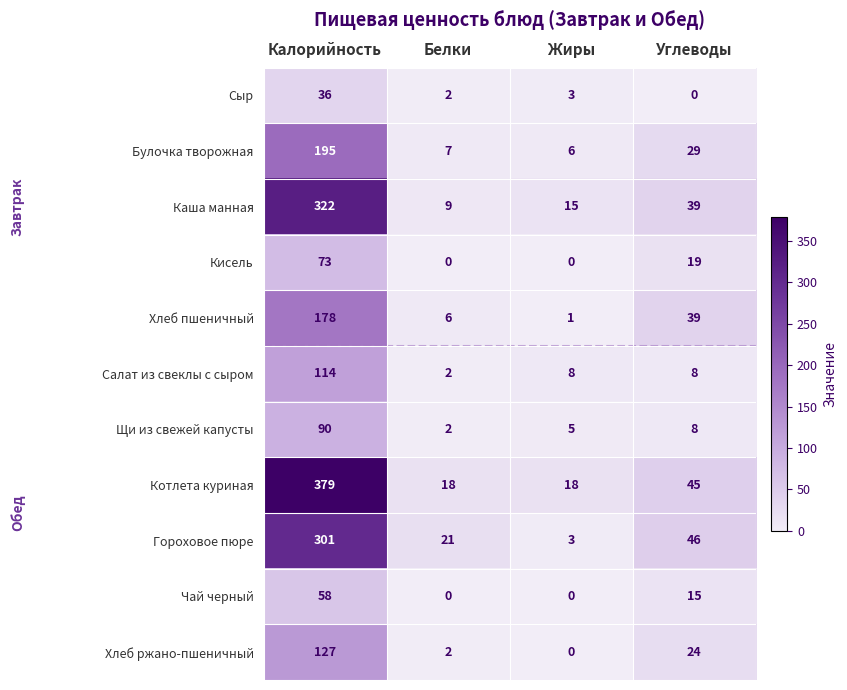

Count the number of categories in the chart.

4